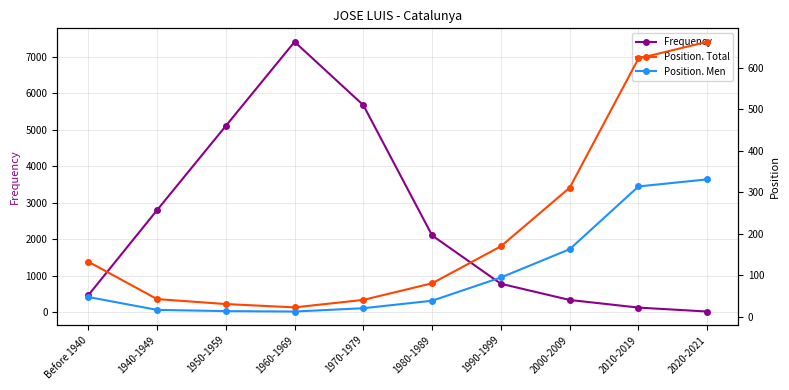

Is this an area chart (filled region under the line)?

No